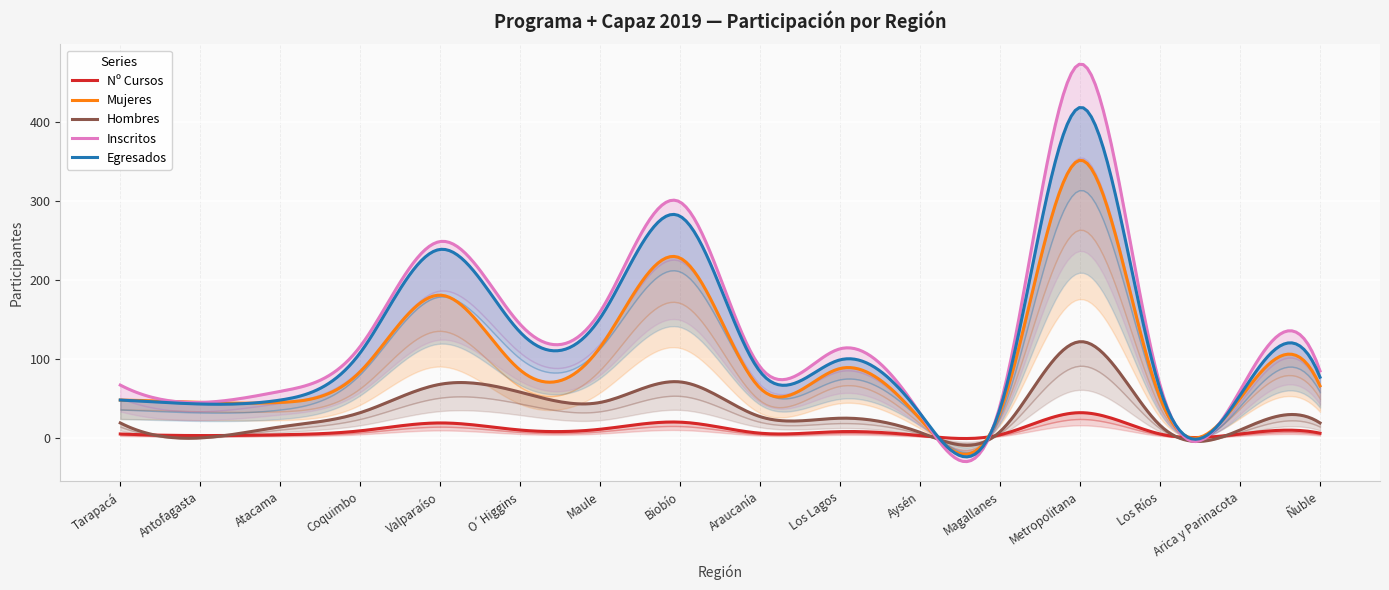

The value of Hombres at Metropolitana is 122. True or false?

True